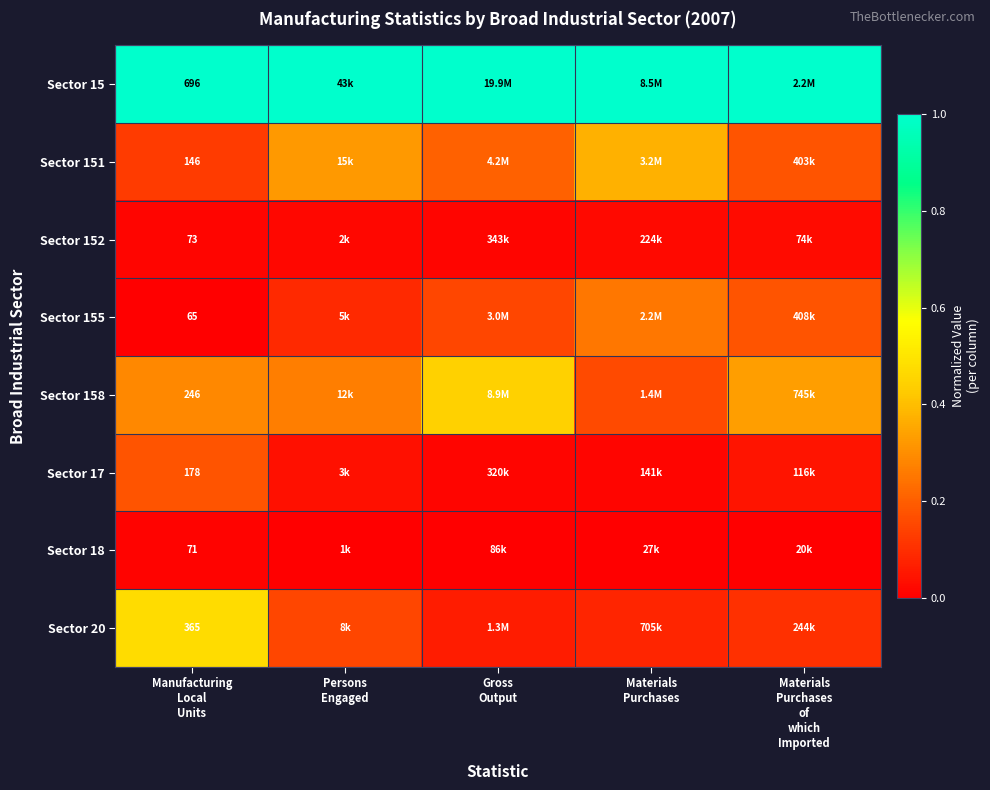

Is it true that Sector 158 equals 0.3 at Persons Engaged?

True